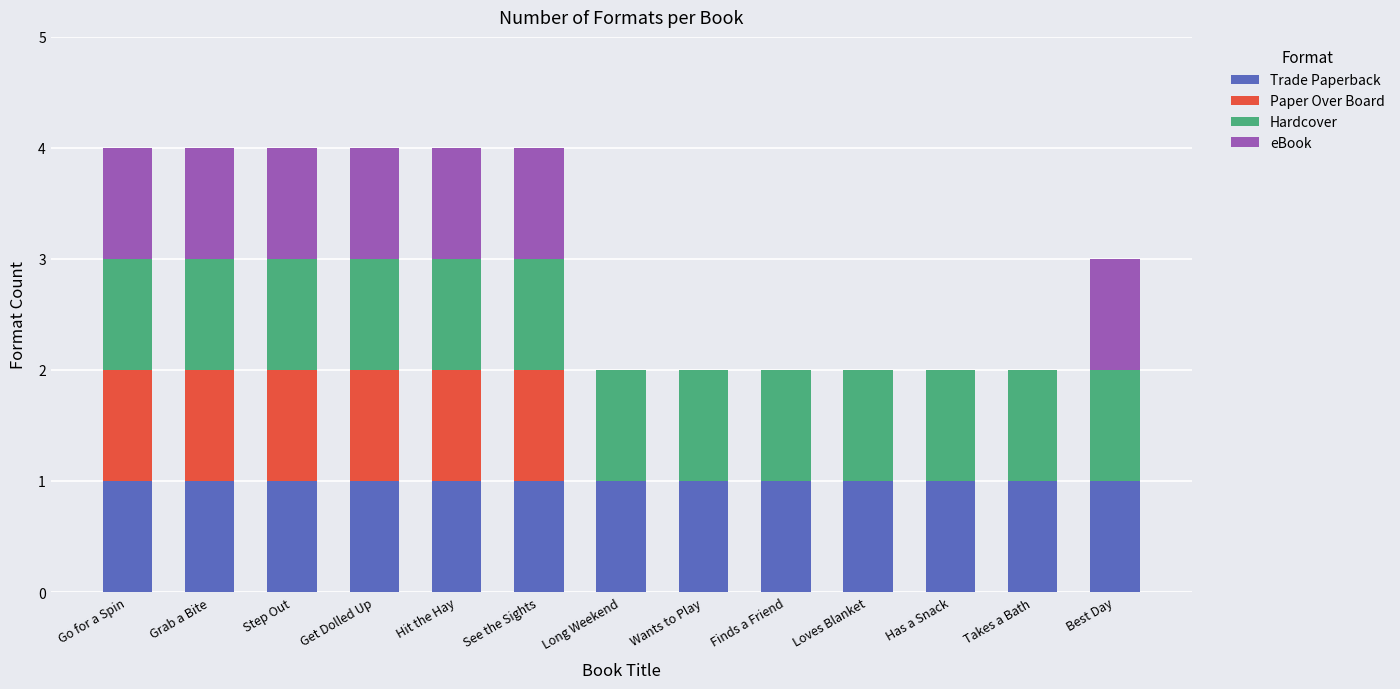

What is the total value across all series at Get Dolled Up?

4